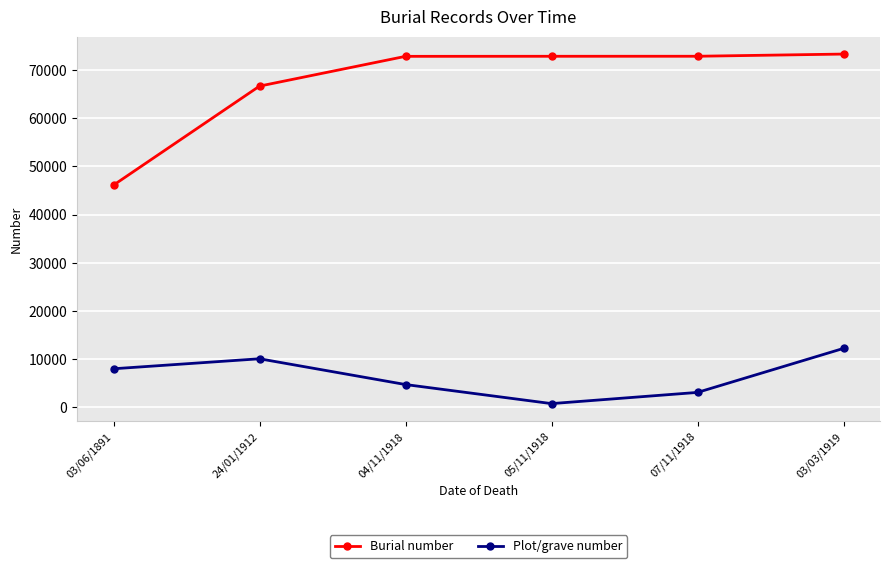

What position from the left is 24/01/1912?

2